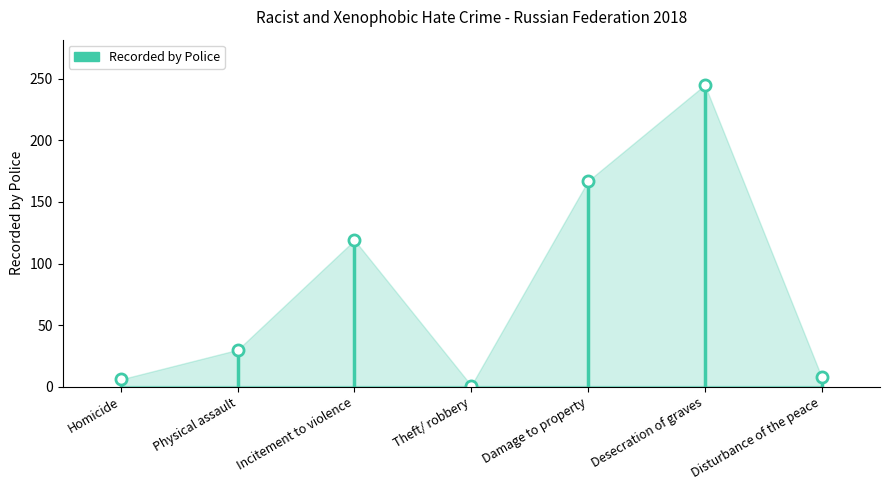

How many values exceed 30?

3